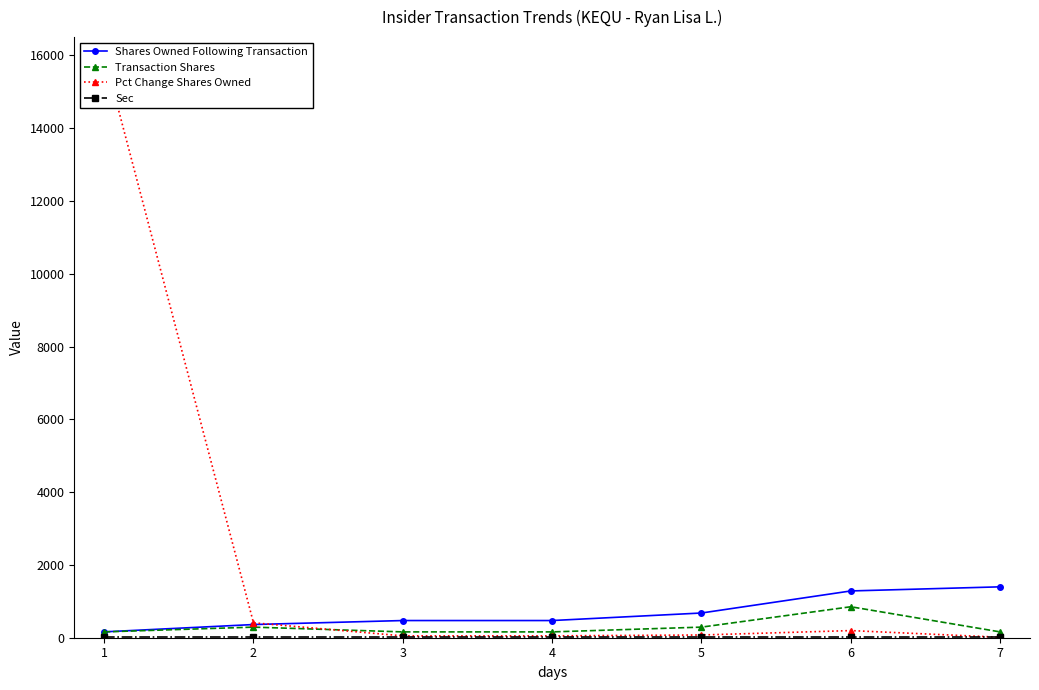

Which series has the largest range (max minus min)?

Pct Change Shares Owned